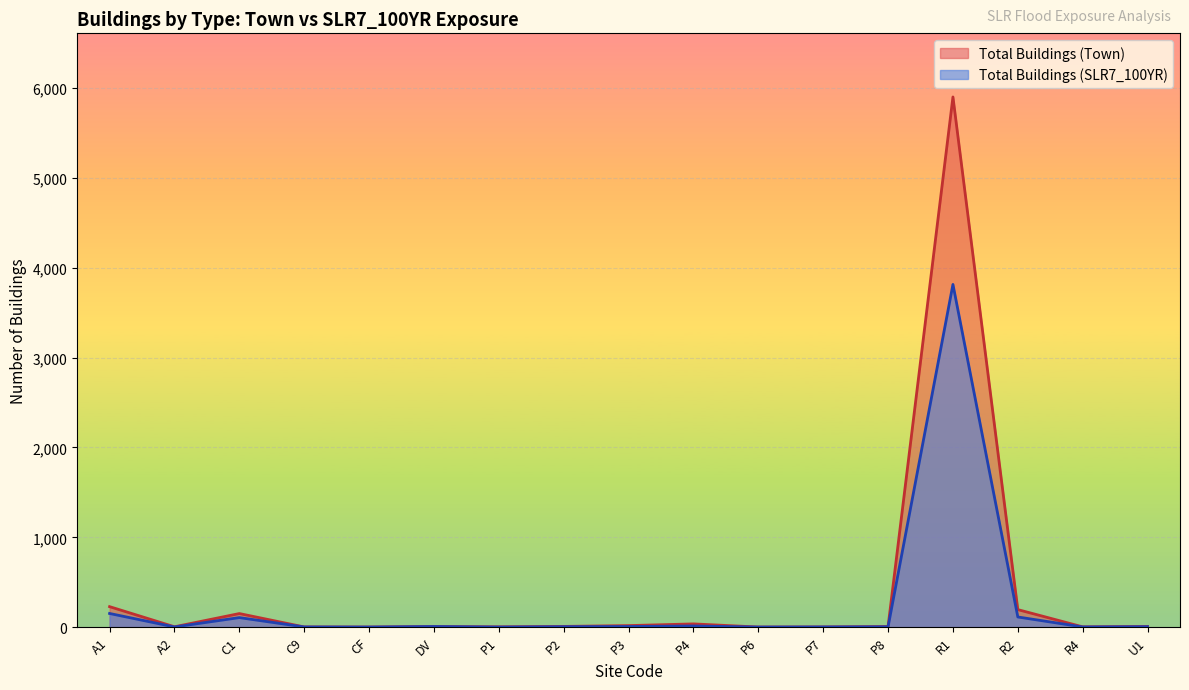

What is the maximum value for Total Buildings (SLR7_100YR)?

3815